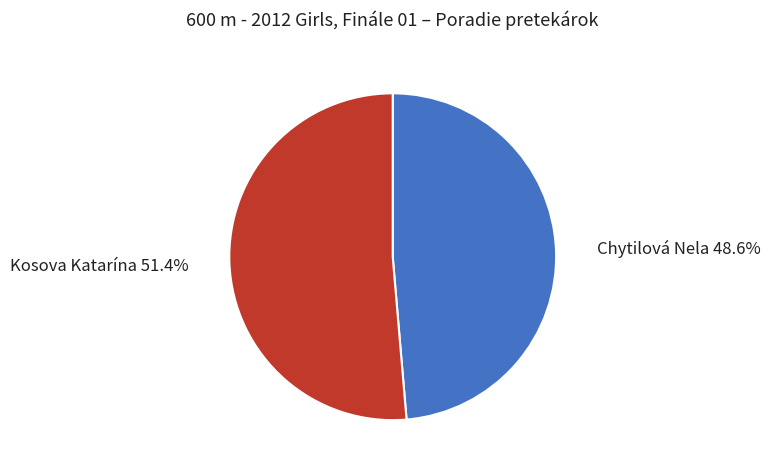

Is it true that Chytilová Nela is 42% of the pie?

False